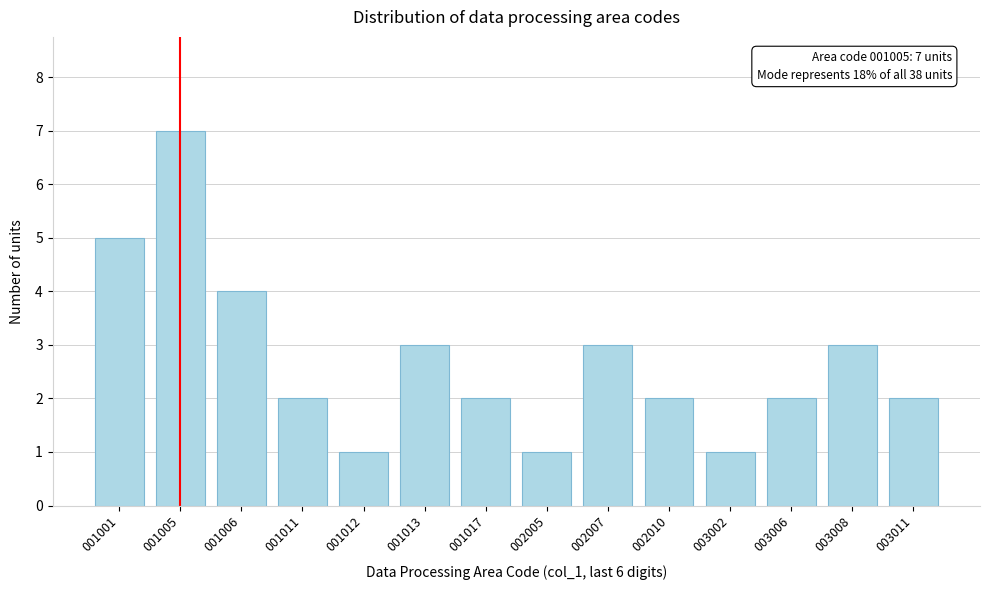

Reading right to left, what are all the values shown in this chart?

003011=2	003008=3	003006=2	003002=1	002010=2	002007=3	002005=1	001017=2	001013=3	001012=1	001011=2	001006=4	001005=7	001001=5